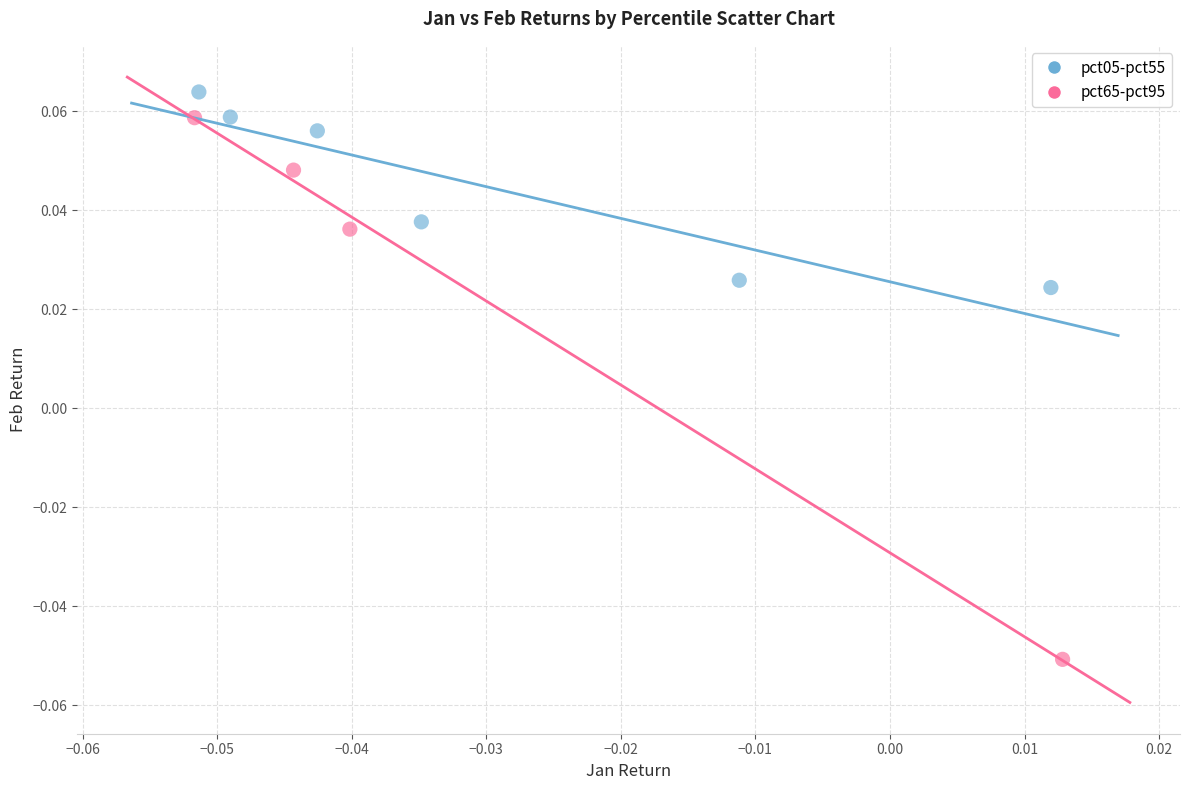

Which series has the widest spread of Y values?

pct65-pct95